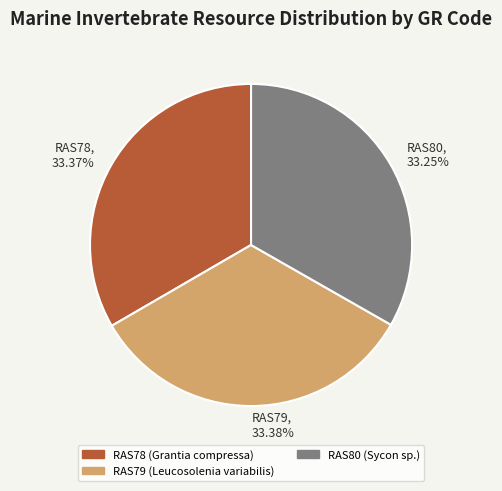

To the nearest percent, what is the average slice percentage?

33%